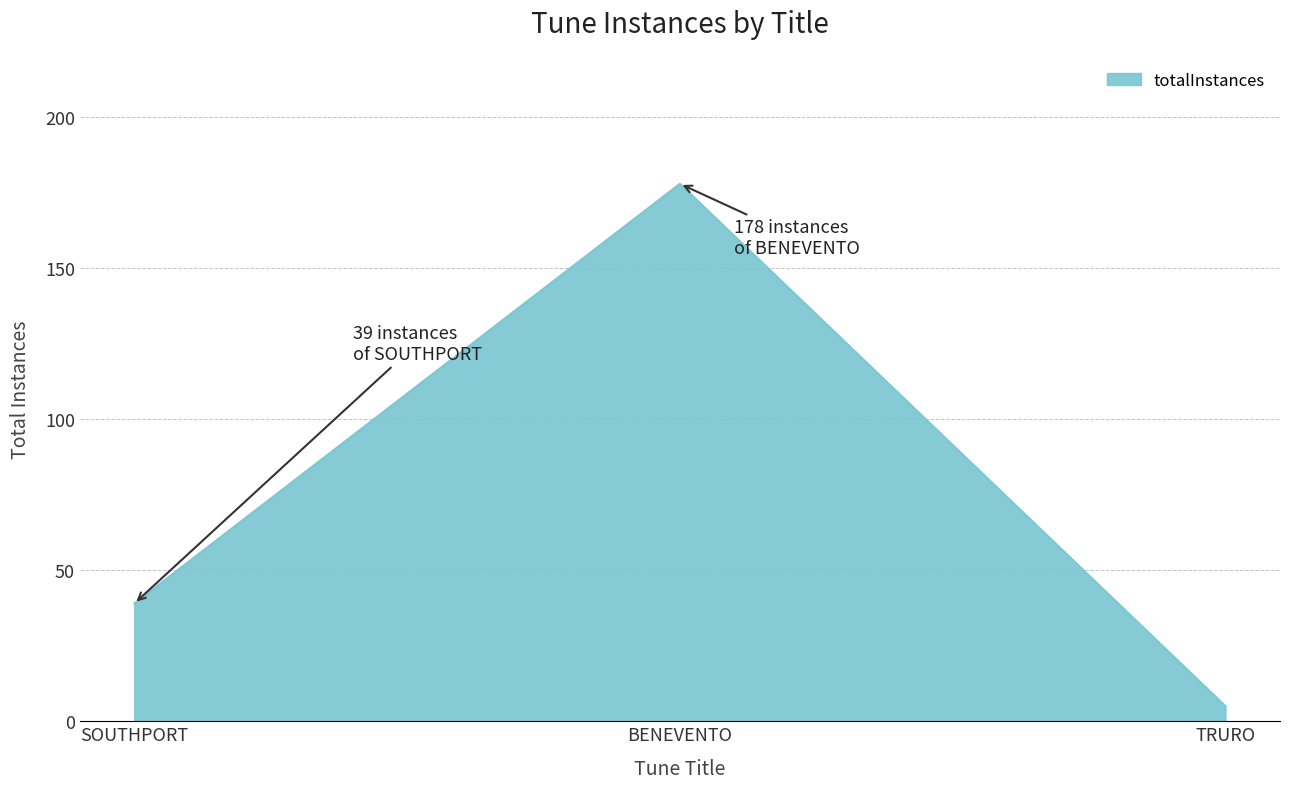

What is the sum of the values at BENEVENTO and SOUTHPORT?

217